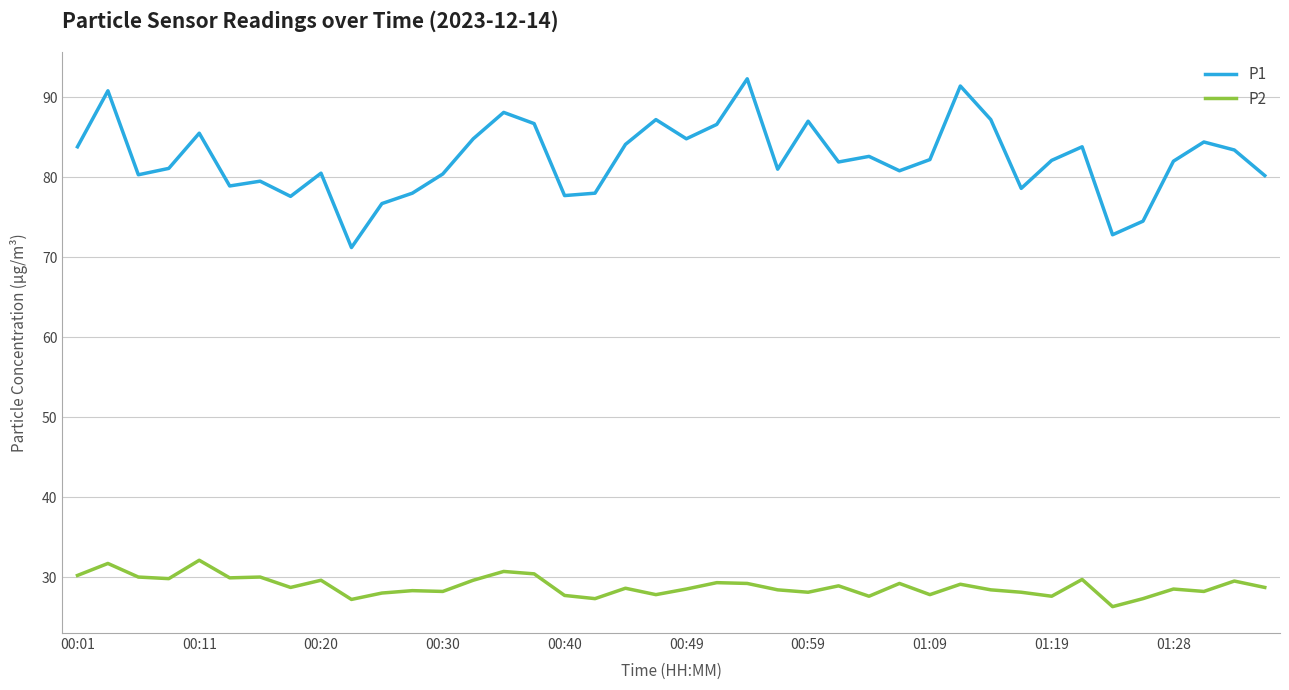

True or false: P1 and P2 intersect in this chart.

False